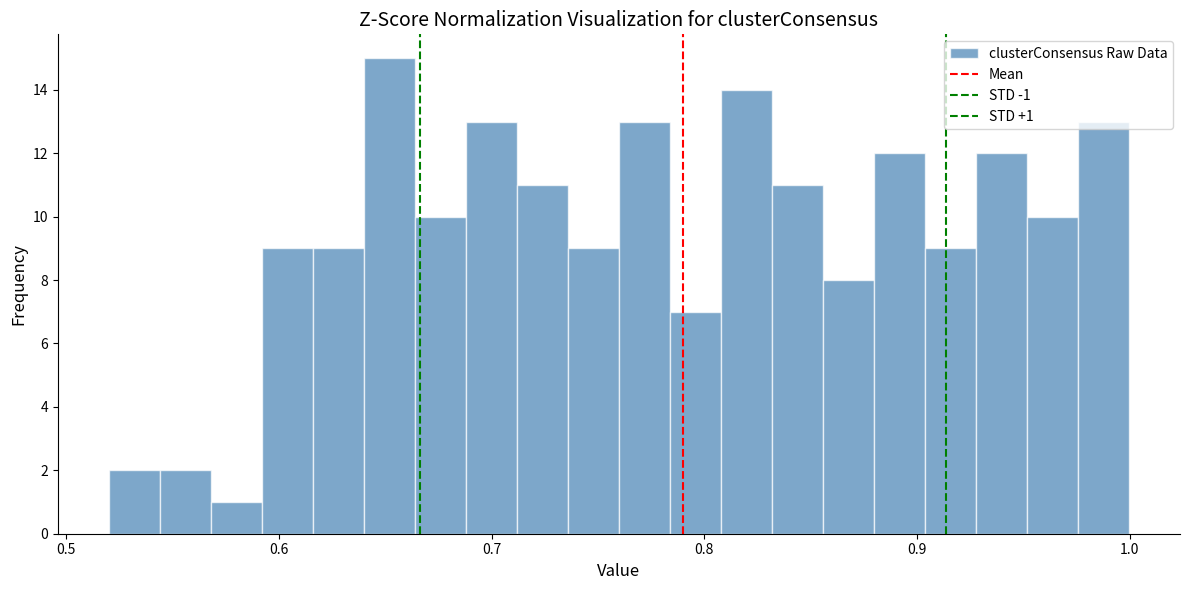

Read against the x-axis, roughly where is the centre of the tallest bar?

0.65